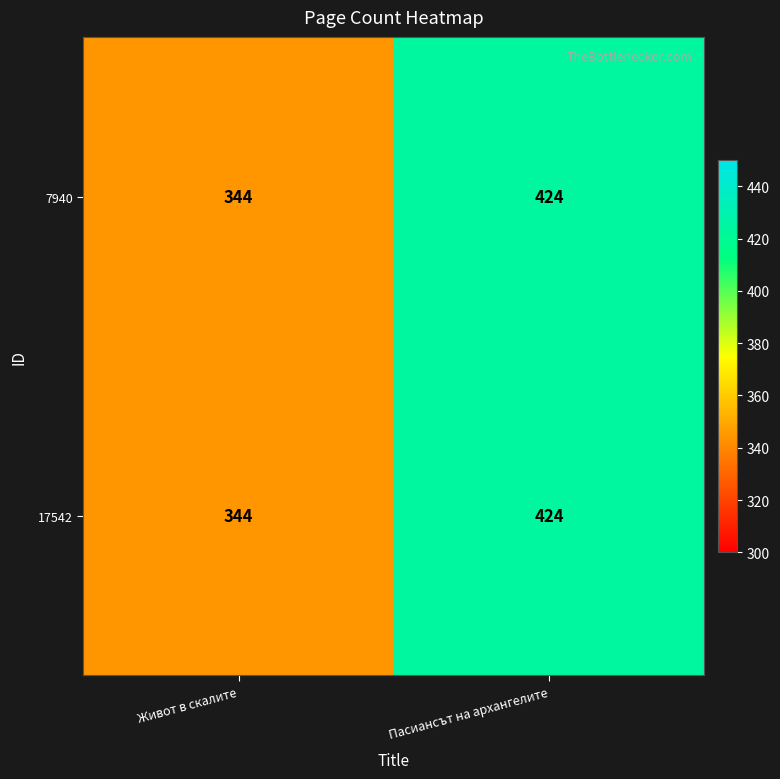

True or false: 17542 has a value of 685 at Пасиансът на архангелите.

False